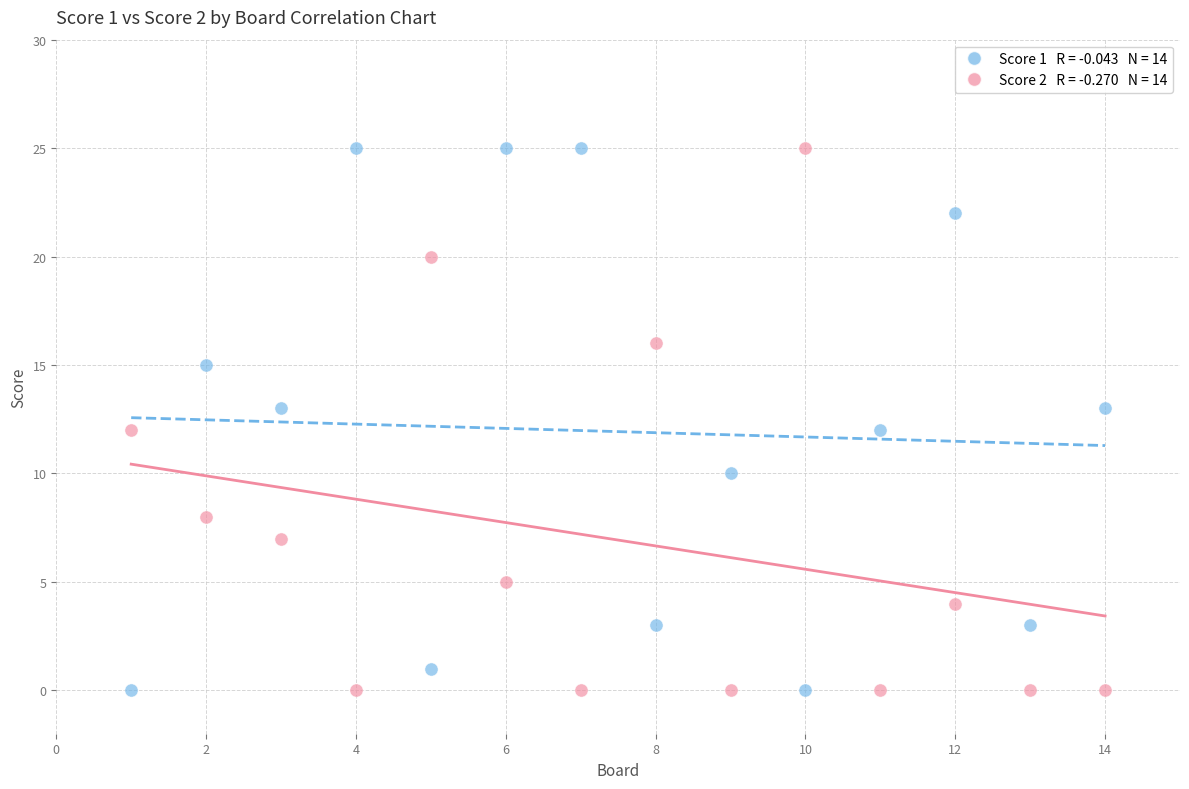

Across all data points, what is the range of Y values (max minus min)?

25